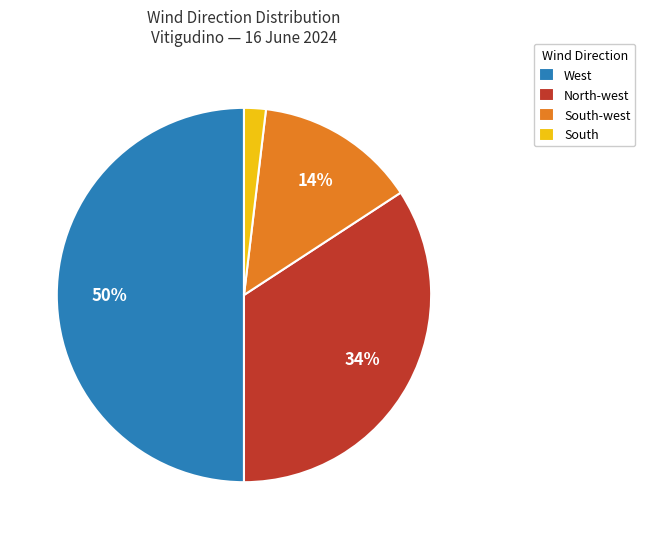

Does South-west represent more than half of the total?

No